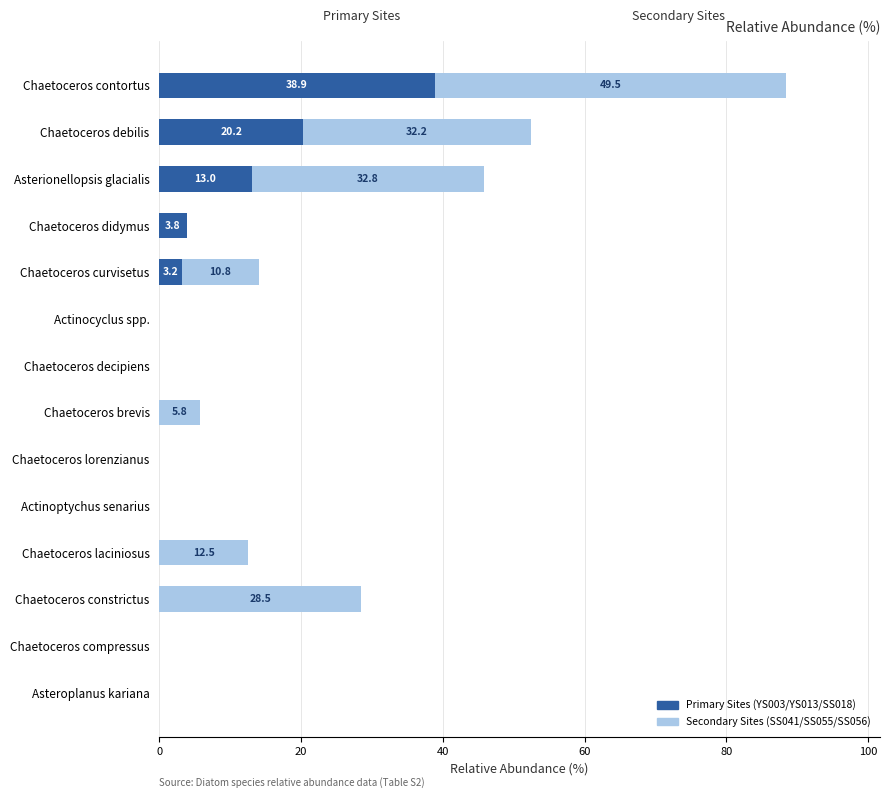

True or false: Primary Sites (YS003/YS013/SS018) has a value of 26.9 at Chaetoceros contortus.

False